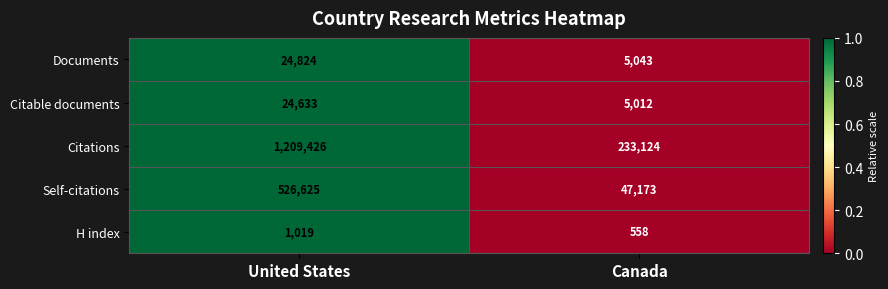

Which series has the largest total across all categories?

Citations